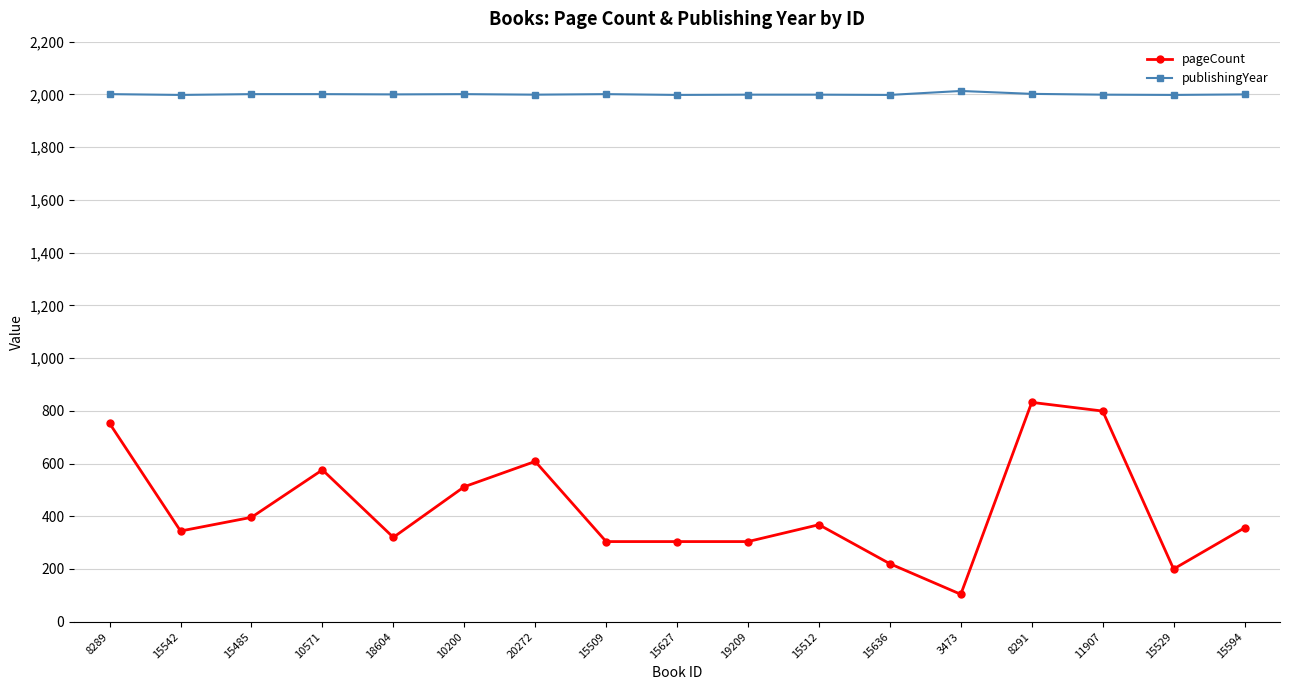

At which label does publishingYear first exceed 2000?

8289